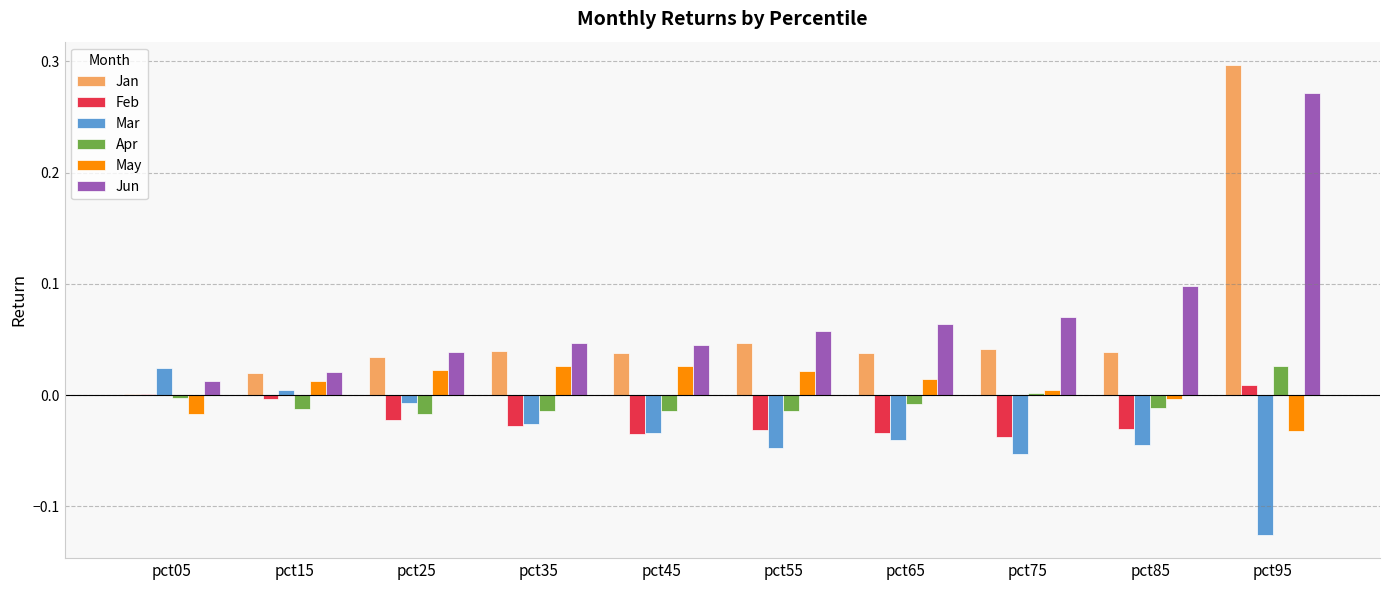

How many groups of bars are there?

10